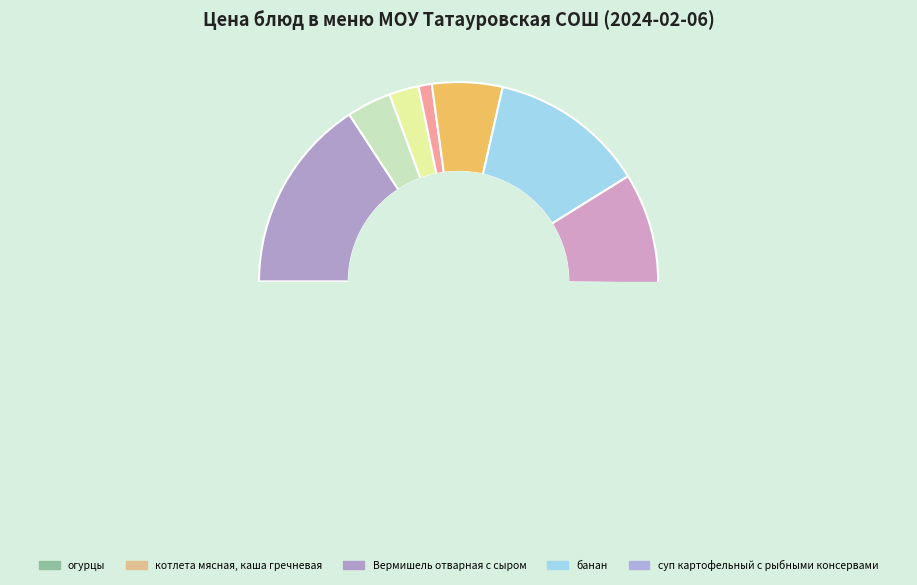

What percentage do пряник and чай с сахаром together represent?

9.6%